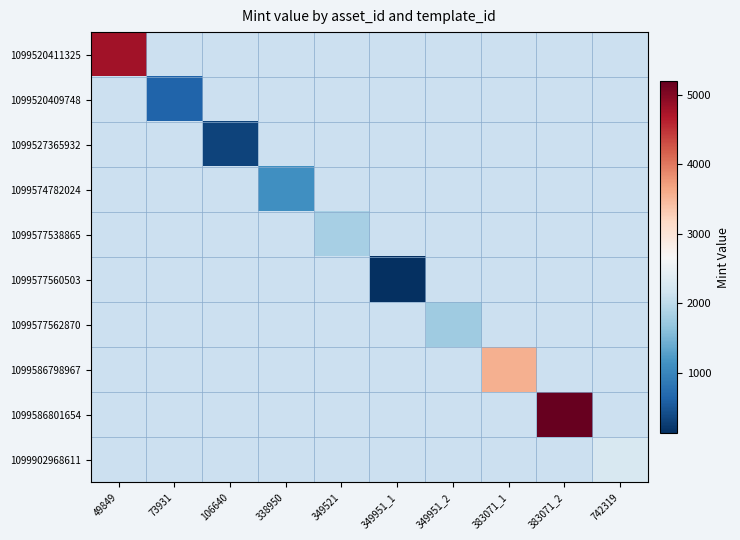

Rank the series at 338950 from highest to lowest value.

1099574782024, 1099520411325, 1099520409748, 1099527365932, 1099577538865, 1099577560503, 1099577562870, 1099586798967, 1099586801654, 1099902968611